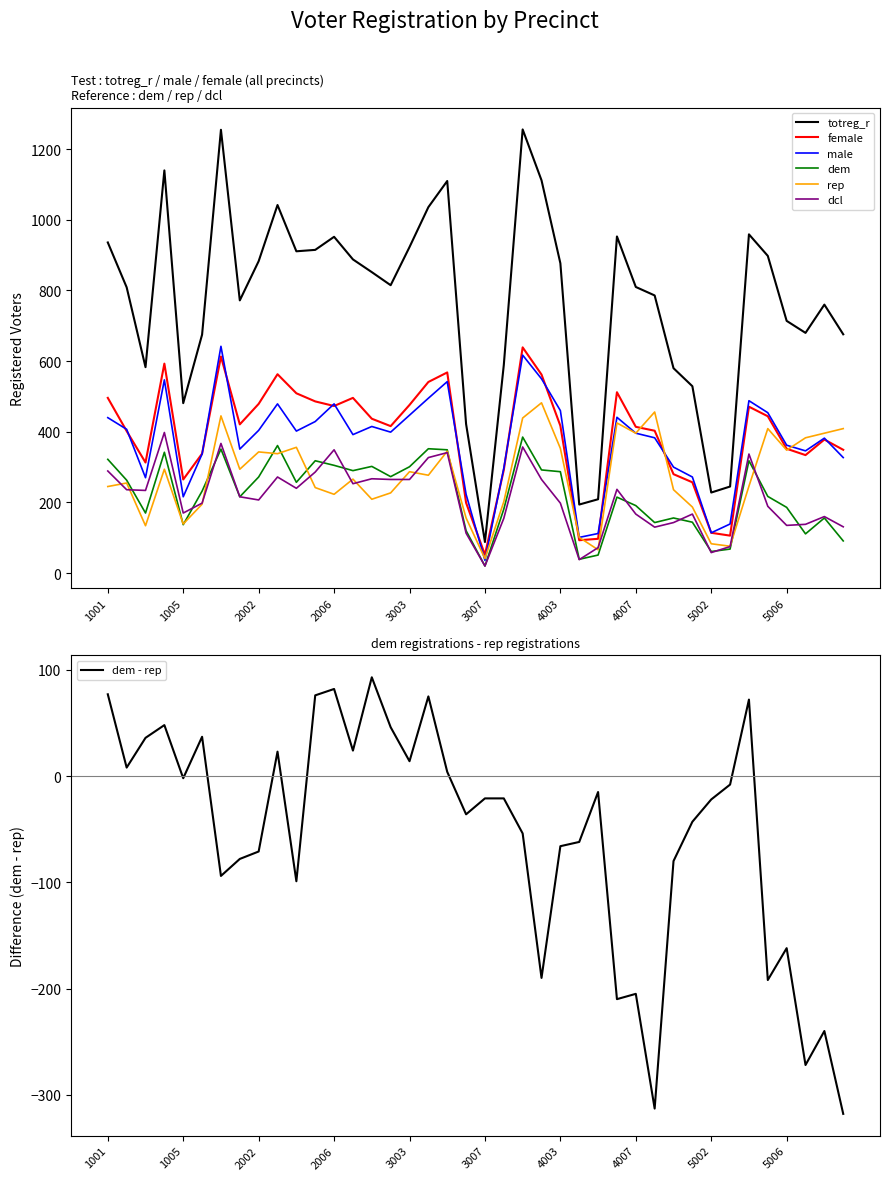

True or false: female and totreg_r cross at least once.

False